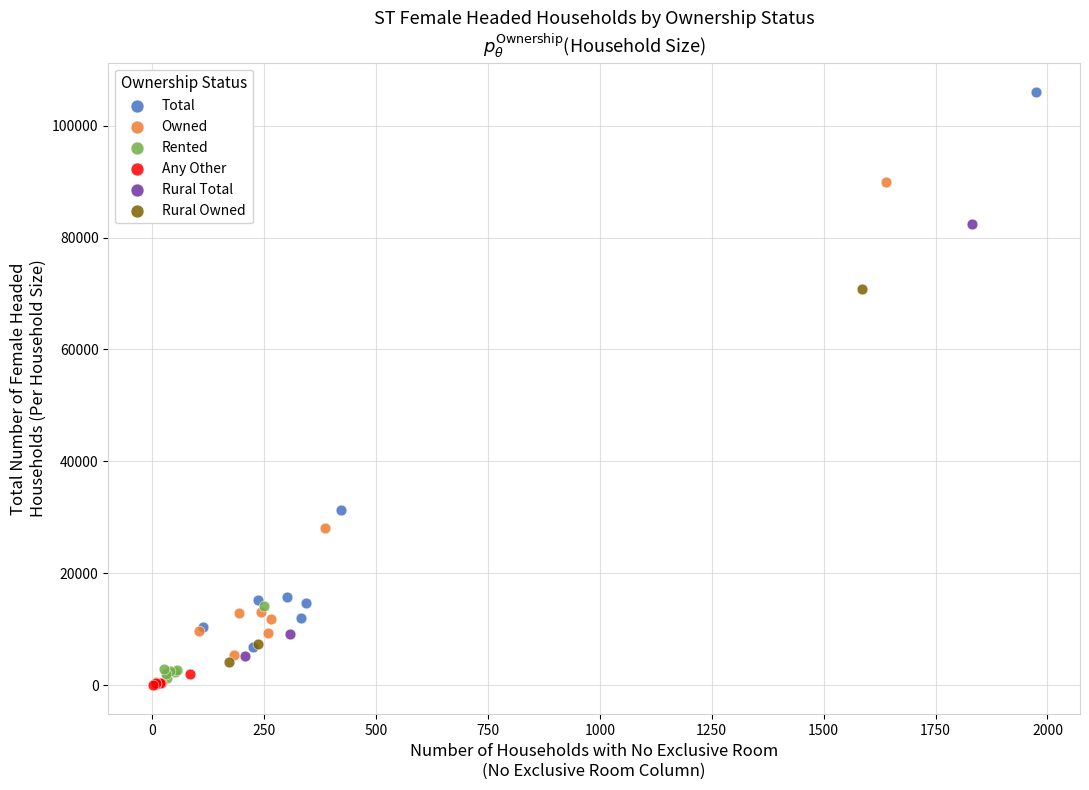

Which series has the widest spread of Y values?

Total